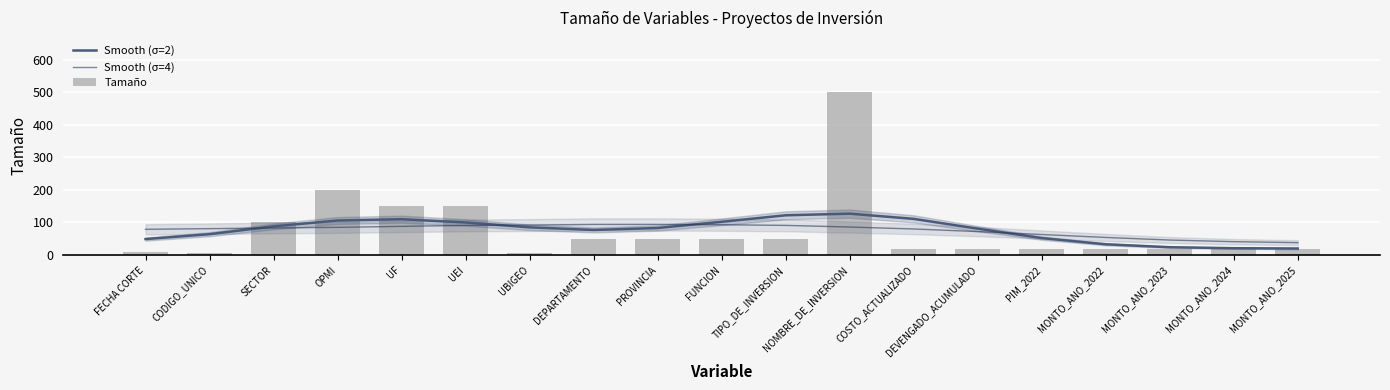

At which label is Smooth (σ=2) closest to 73?

DEPARTAMENTO